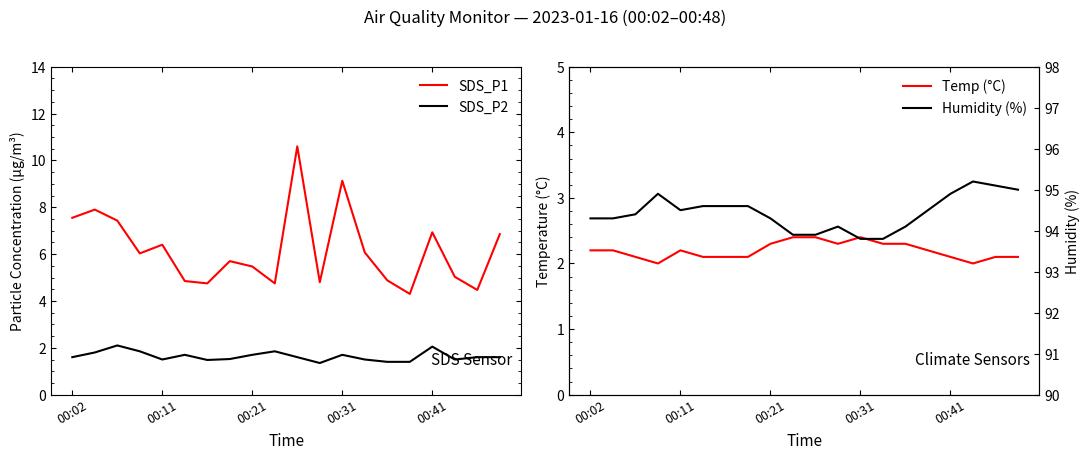

True or false: Temp (°C) and SDS_P2 intersect in this chart.

False